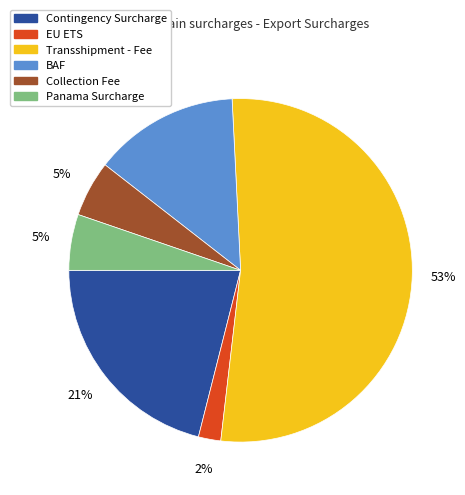

Count the number of slices in the pie.

6